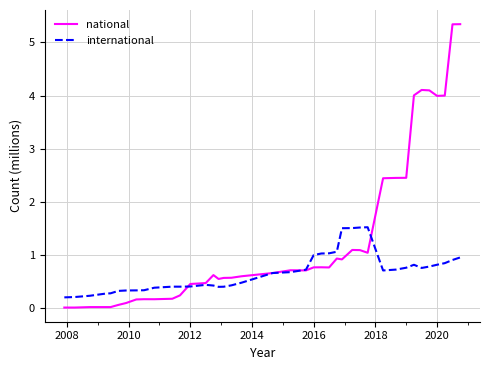

Does the chart have visible grid lines?

Yes